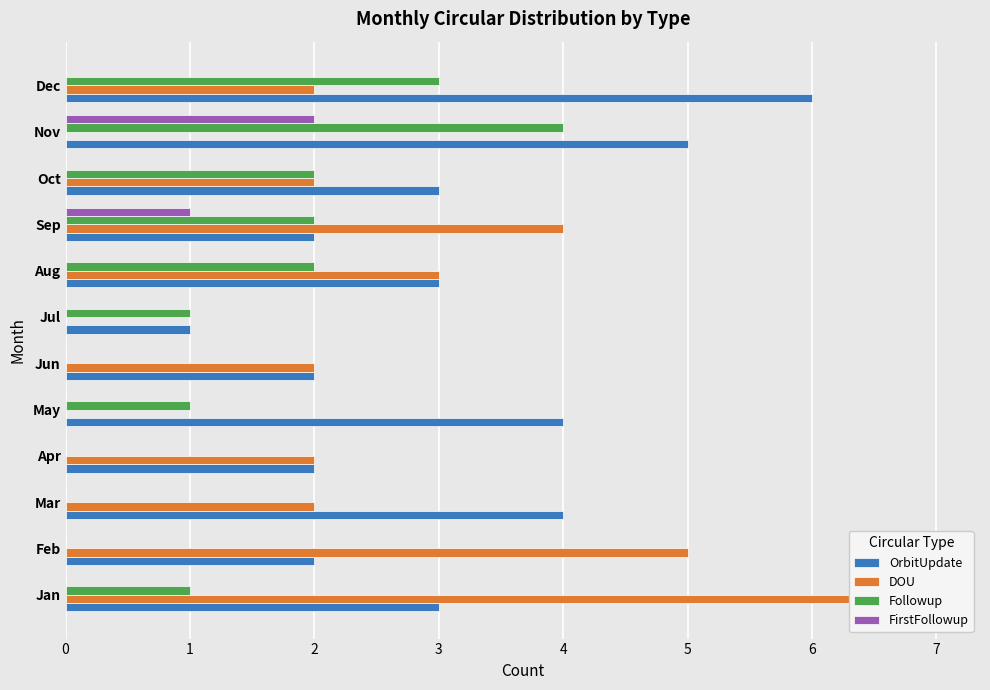

Rank the series at Mar from highest to lowest value.

OrbitUpdate, DOU, Followup, FirstFollowup